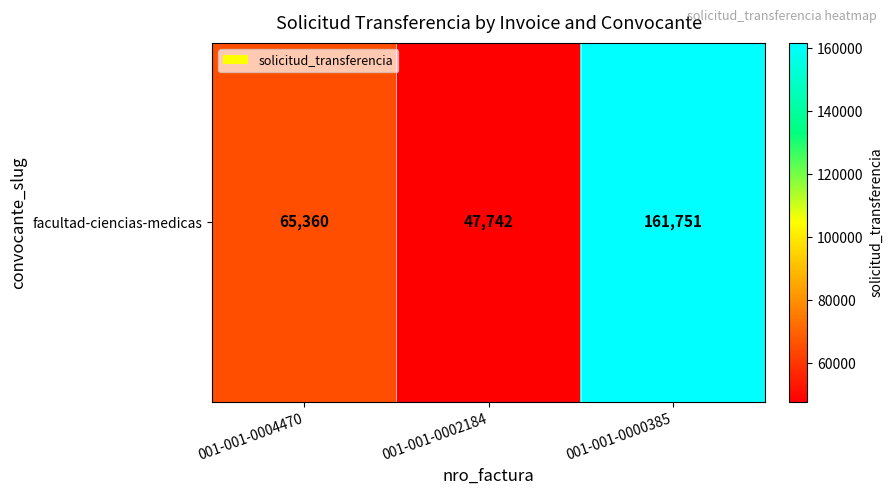

List the labels in order of value, largest first.

001-001-0000385, 001-001-0004470, 001-001-0002184